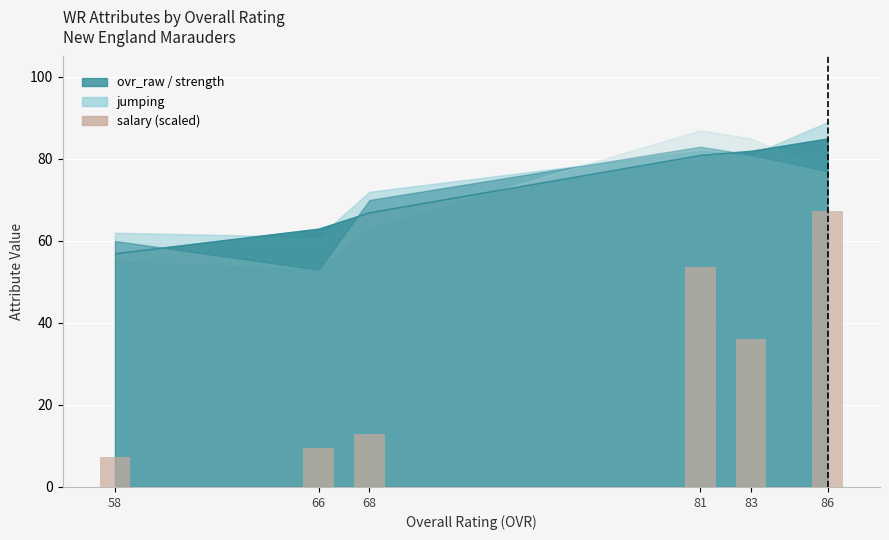

What is the difference between the maximum and minimum values?

60.0